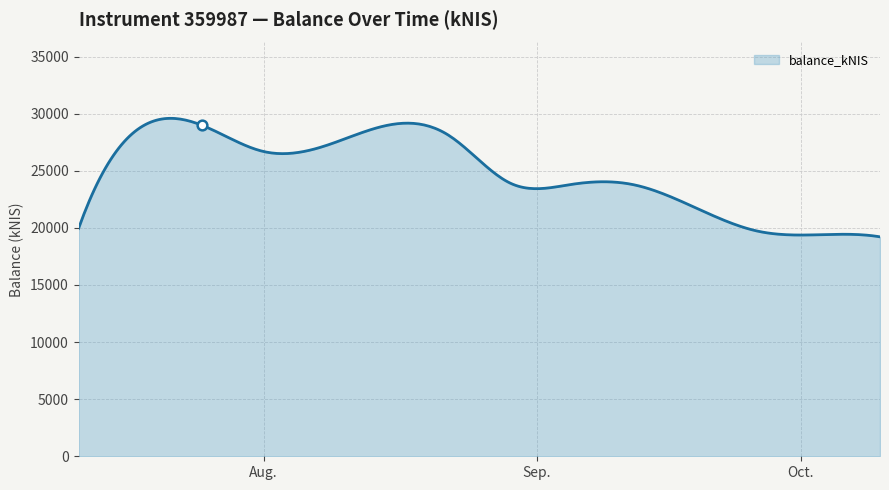

What is the smallest value displayed?

19215.5